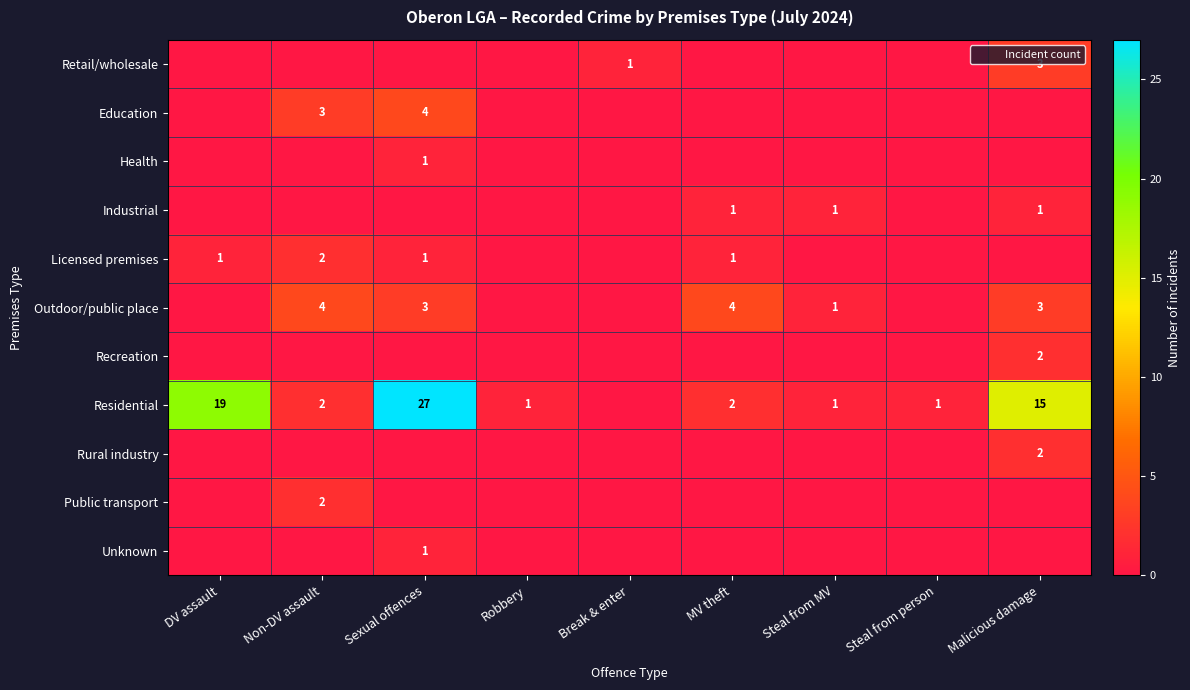

Which label corresponds to the largest value in the chart?

Sexual offences